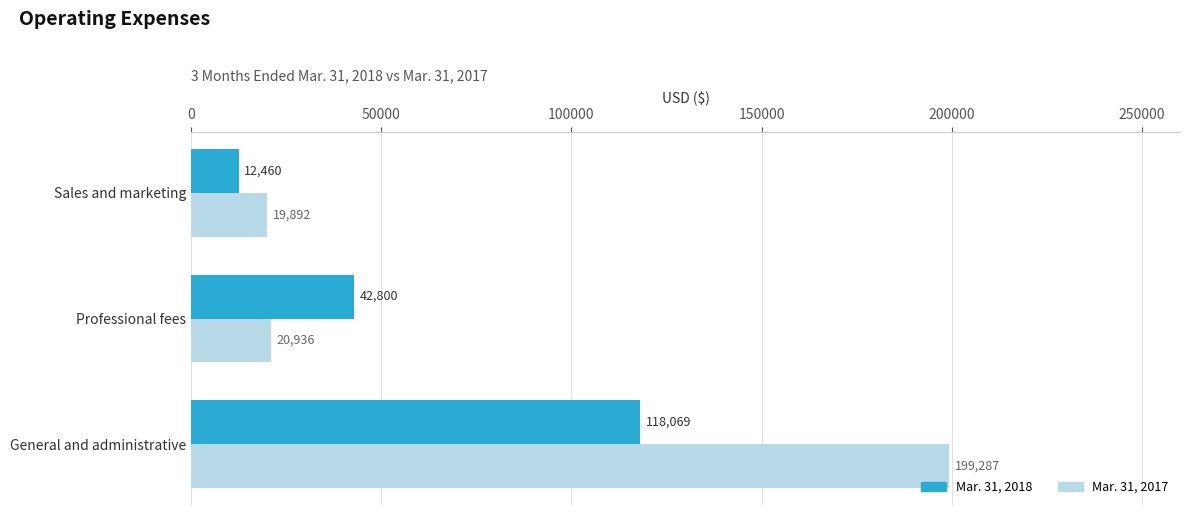

List the series in order of their overall mean, lowest first.

Mar. 31, 2018, Mar. 31, 2017